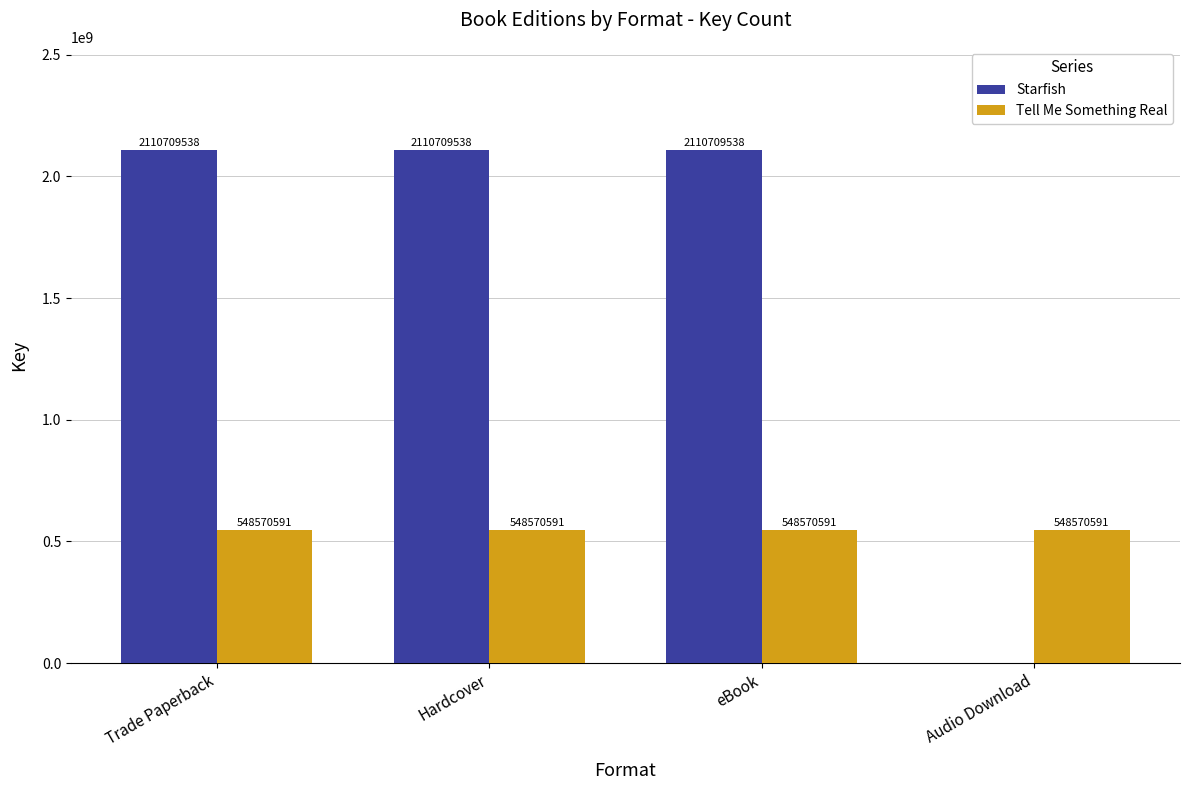

What is the sum of the Starfish values at eBook and Trade Paperback?

4221419076